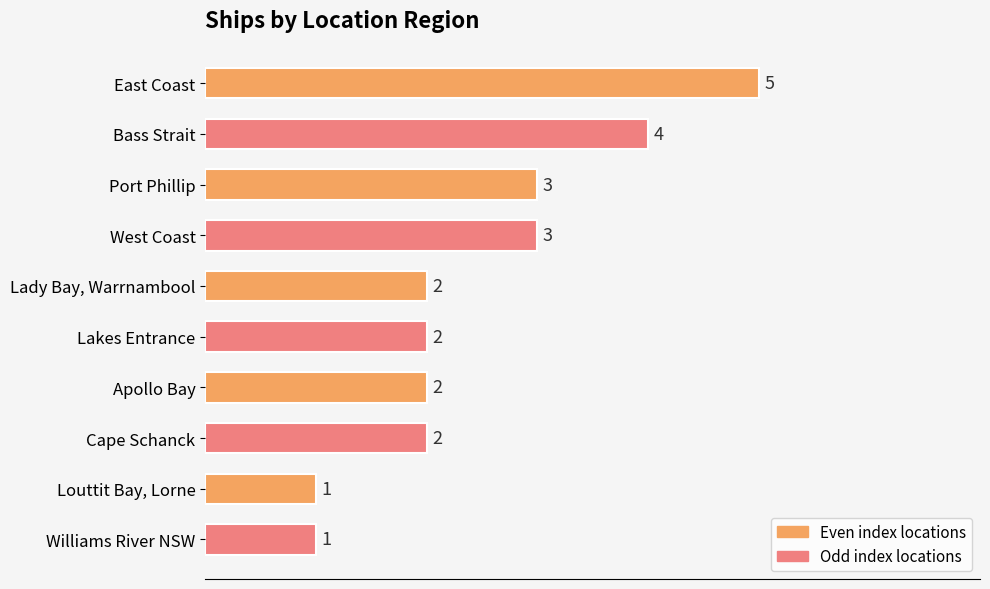

What is the smallest value displayed?

1